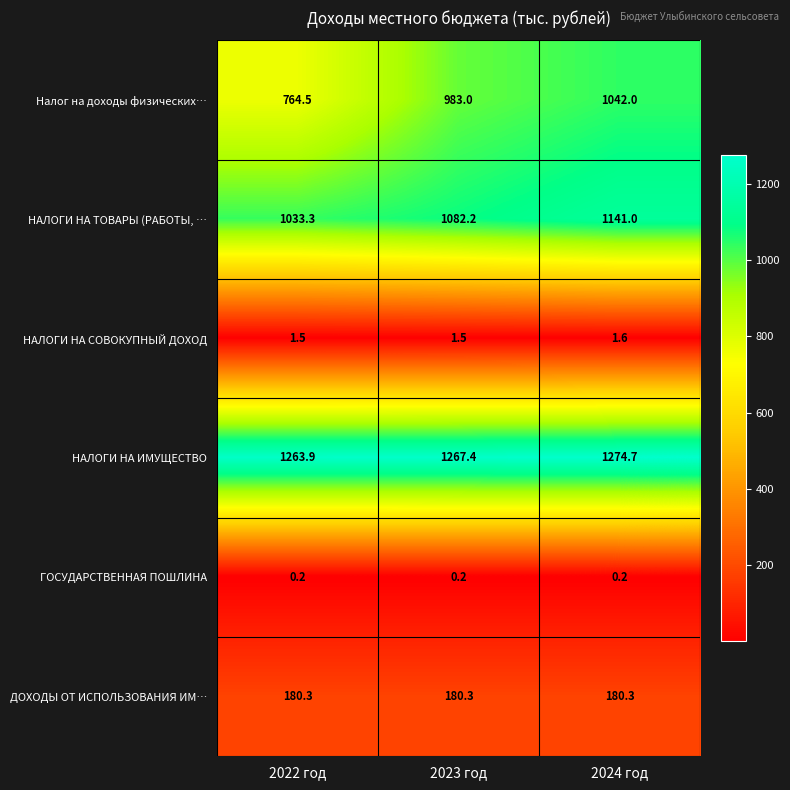

Reading right to left, list all the values displayed in this chart.

Налог на доходы физических…: 1042.0	983.0	764.5
НАЛОГИ НА ТОВАРЫ (РАБОТЫ, …: 1141.0	1082.2	1033.3
НАЛОГИ НА СОВОКУПНЫЙ ДОХОД: 1.6	1.5	1.5
НАЛОГИ НА ИМУЩЕСТВО: 1274.7	1267.4	1263.9
ГОСУДАРСТВЕННАЯ ПОШЛИНА: 0.2	0.2	0.2
ДОХОДЫ ОТ ИСПОЛЬЗОВАНИЯ ИМ…: 180.3	180.3	180.3